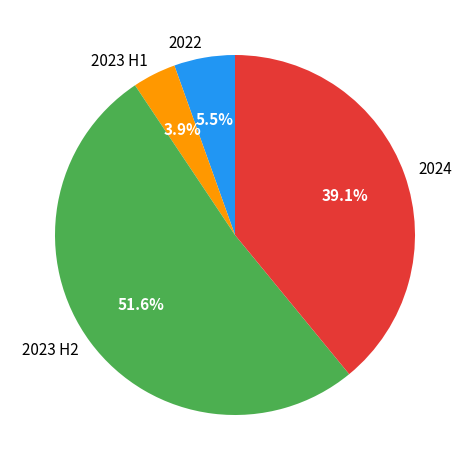

Which category has the biggest portion of the pie?

2023 H2